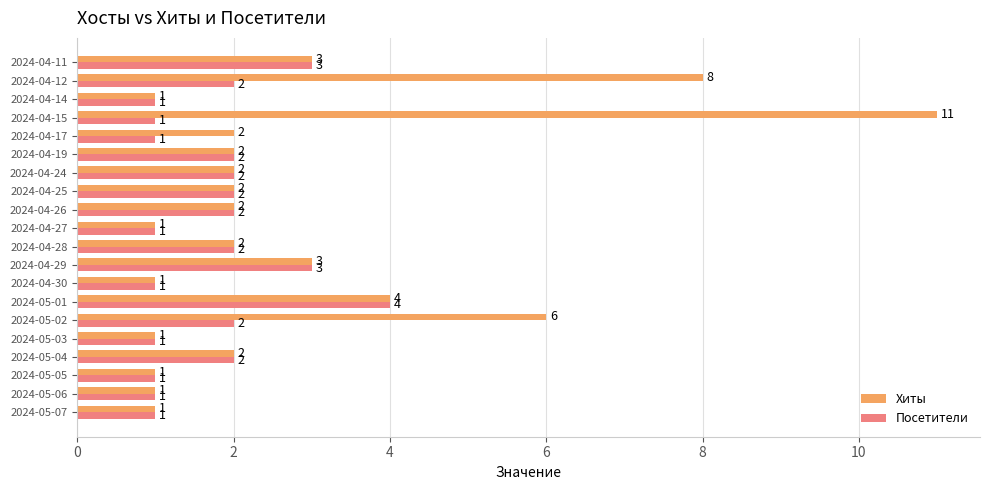

The Посетители series shows 2 at 2024-05-04. True or false?

True